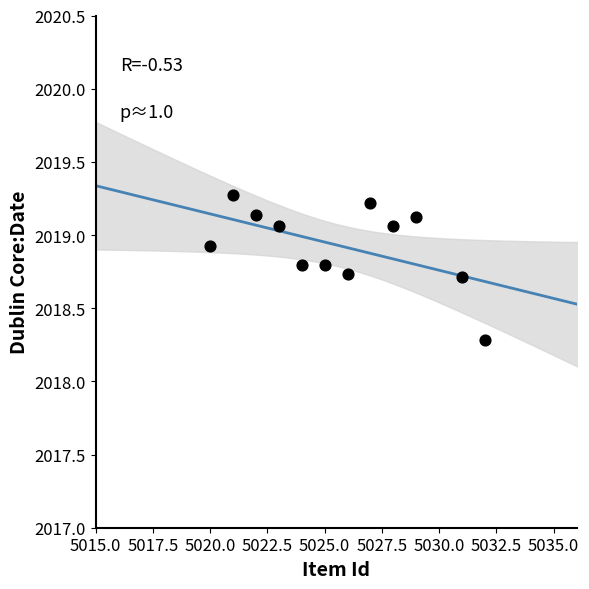

What Y value in the scatter plot is closest to 2018?

2018.3